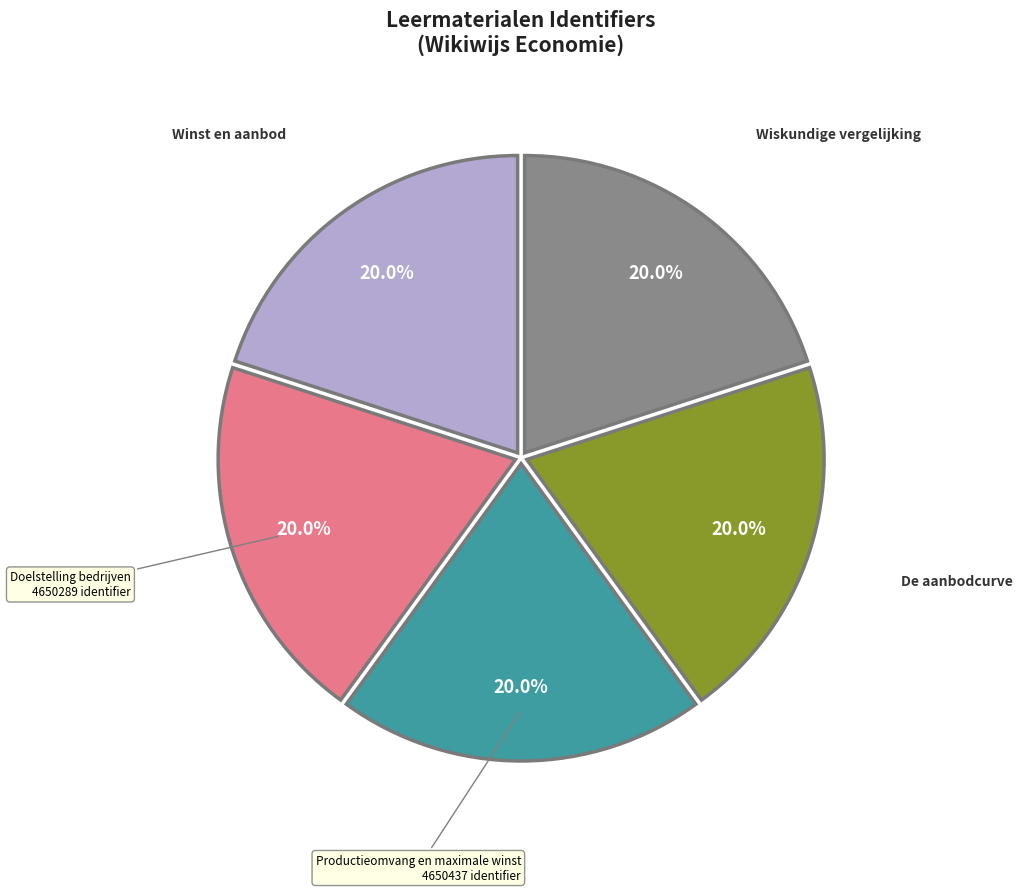

What percentage is the Doelstelling bedrijven slice, to the nearest percent?

20%